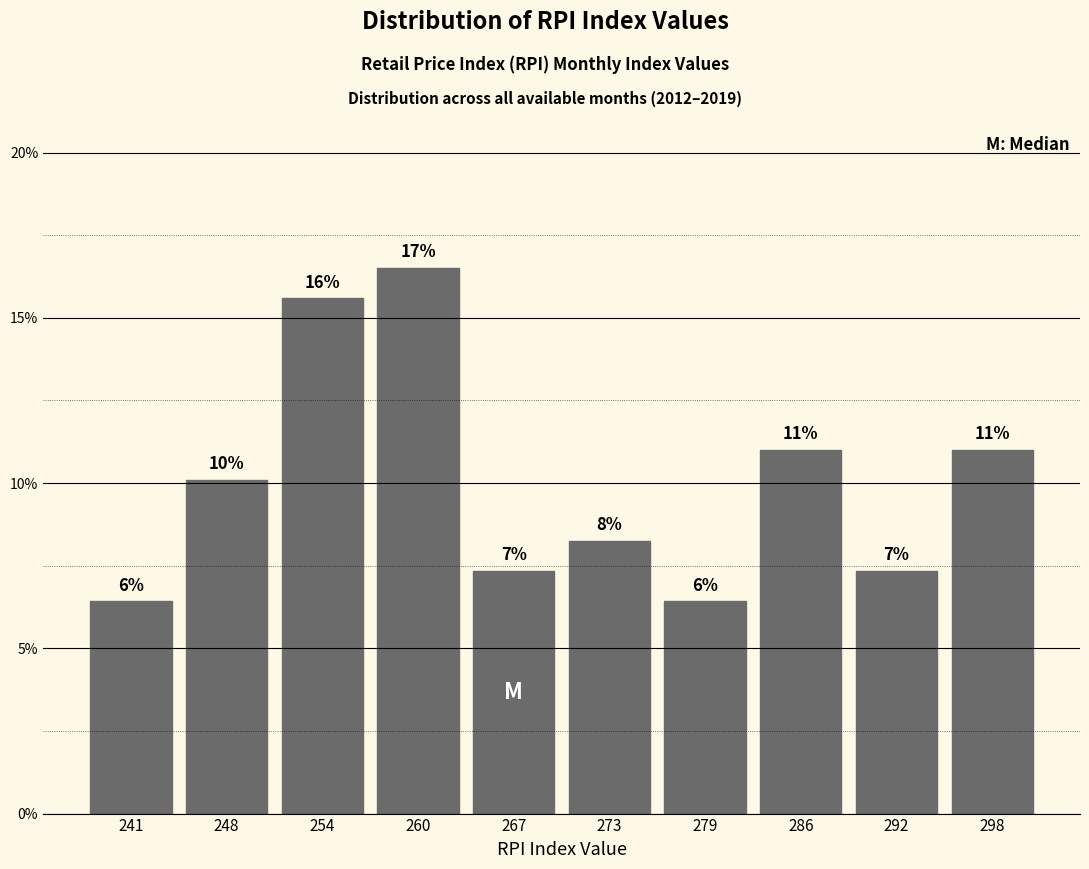

Does the chart contain any negative values?

No